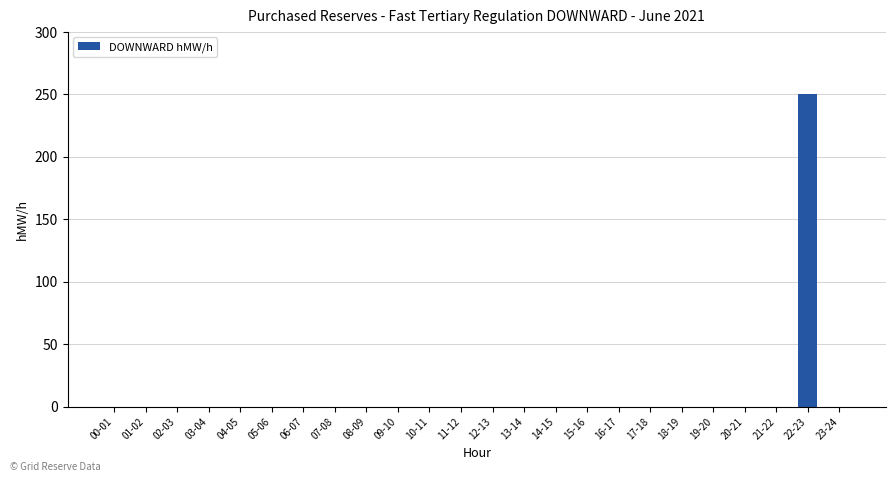

The value at 19-20 is 0. True or false?

True